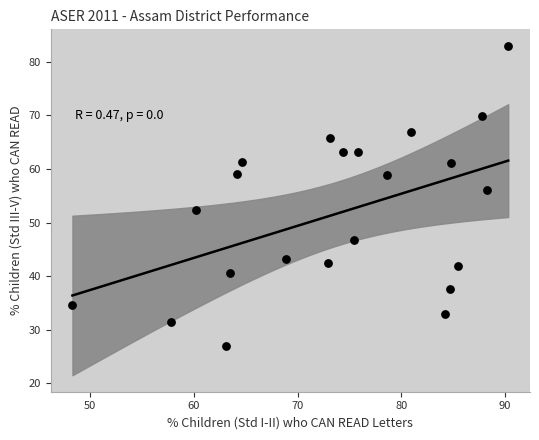

What is the range of X values (max minus min)?

42.0